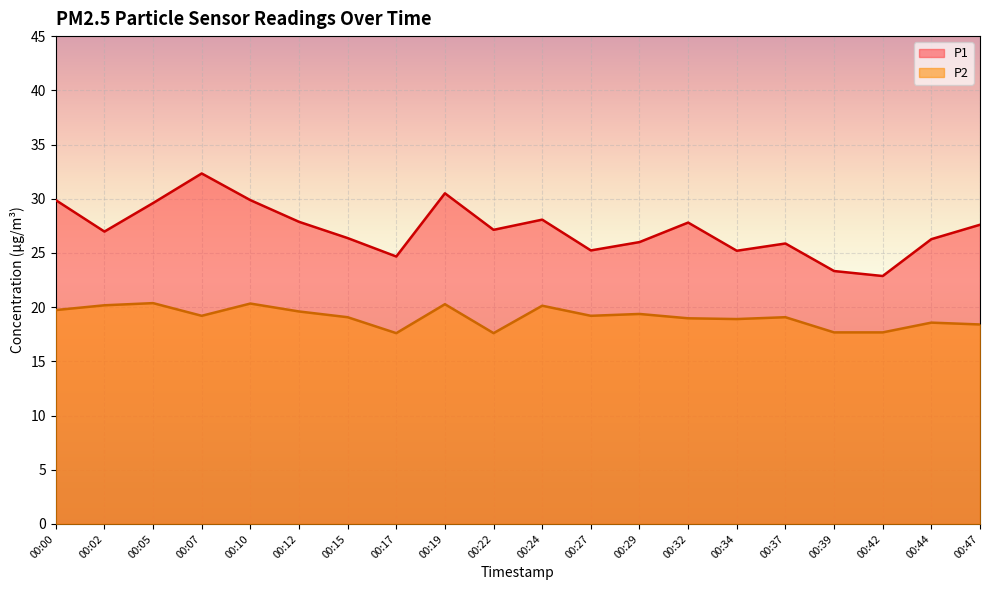

At 00:19, list the series in order from largest to smallest.

P1, P2